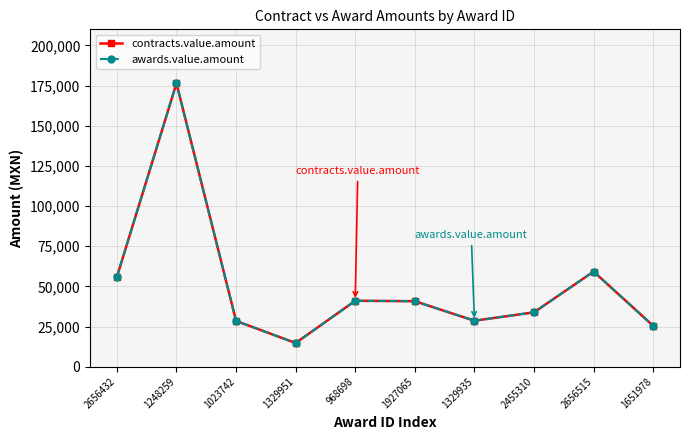

True or false: awards.value.amount has a value of 176400.0 at 1248259.

True